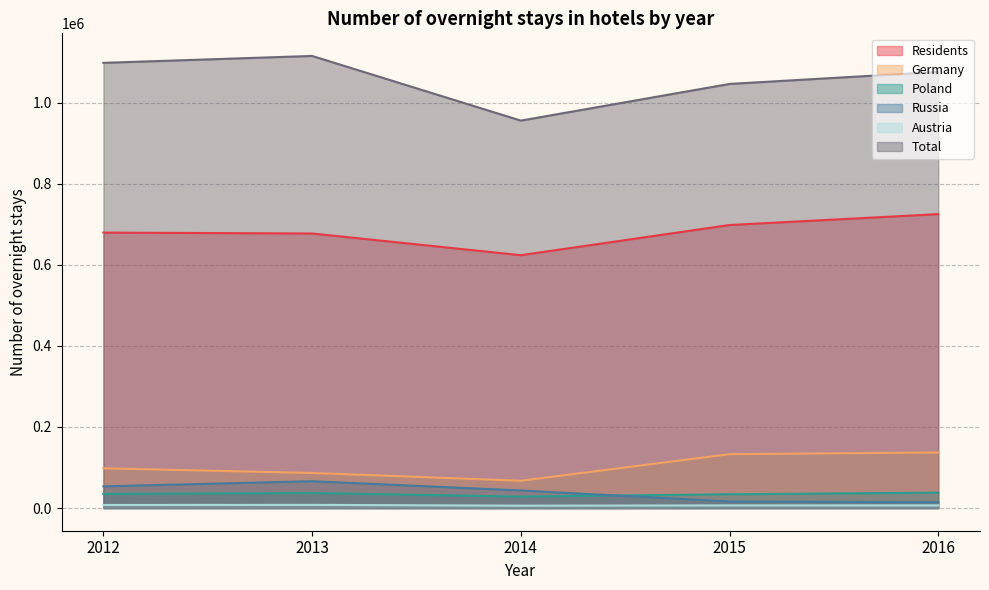

At which label does Russia reach its peak?

2013